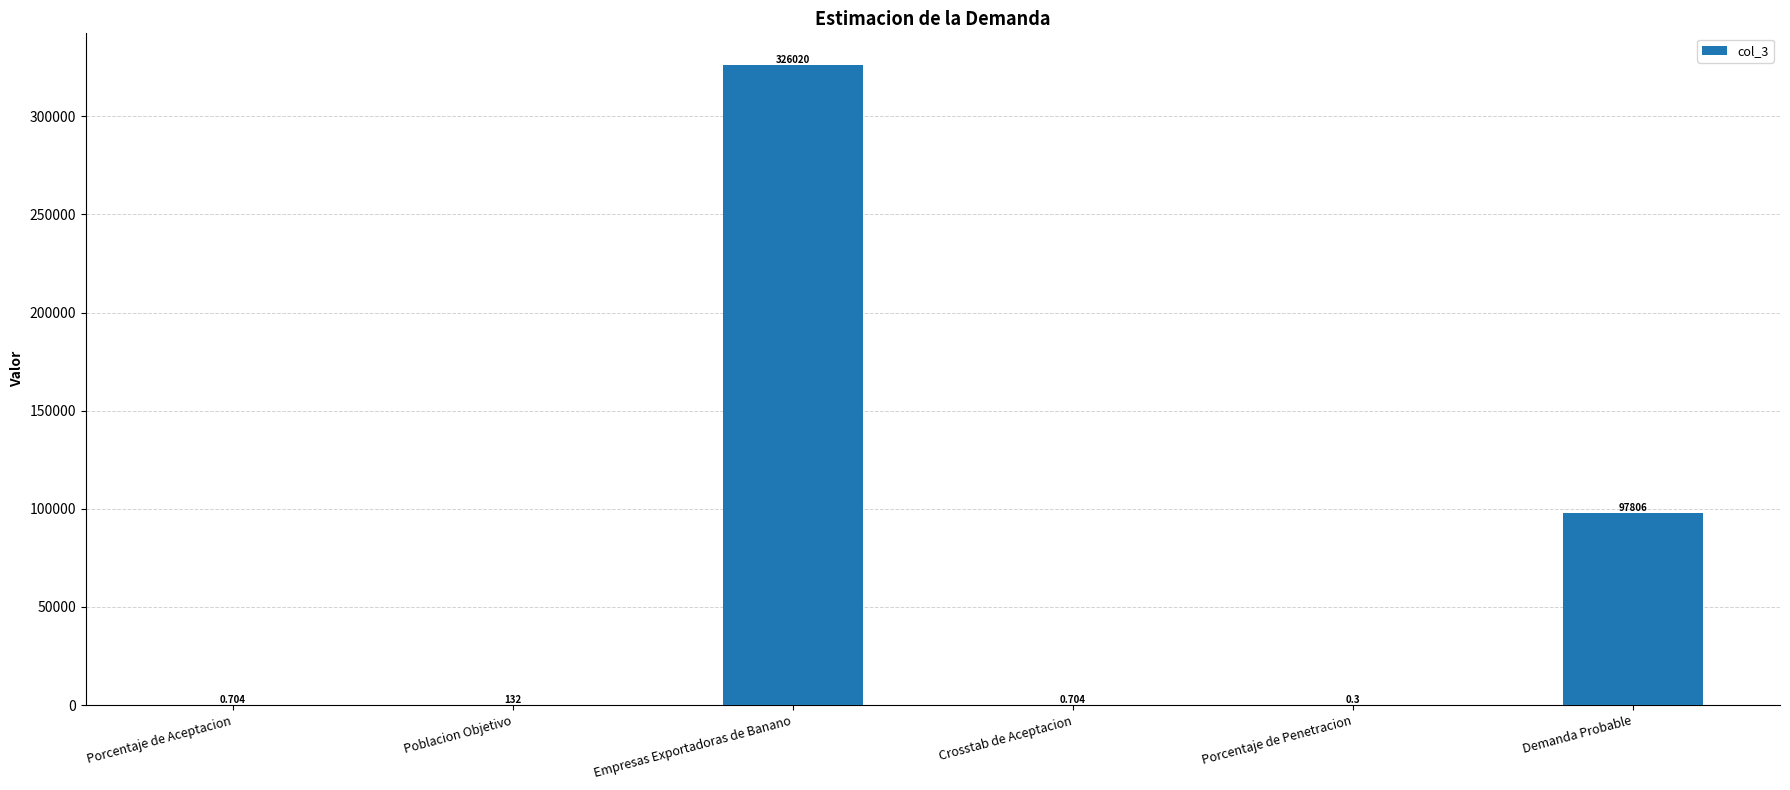

Which label corresponds to the largest value in the chart?

Empresas Exportadoras de Banano